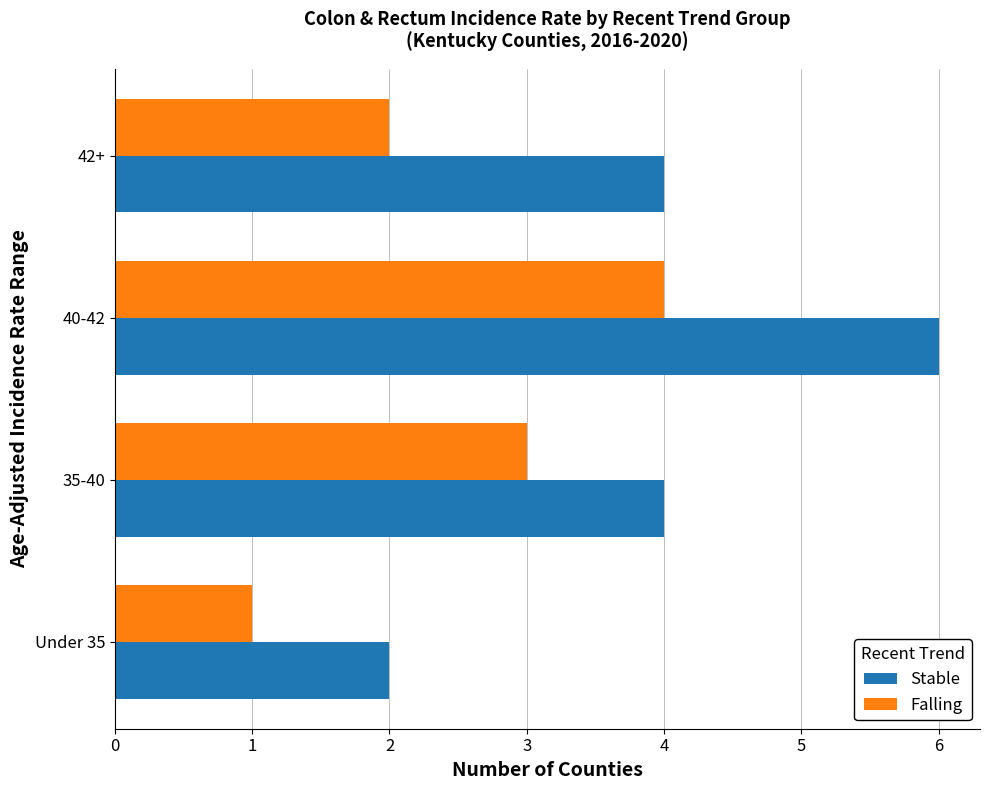

Rank the series at 35-40 from lowest to highest value.

Falling, Stable